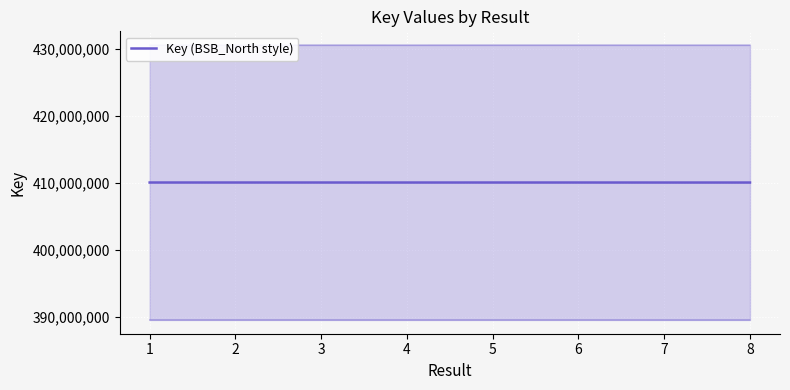

Rank the categories by value from lowest to highest.

8, 7, 4, 3, 6, 5, 1, 2